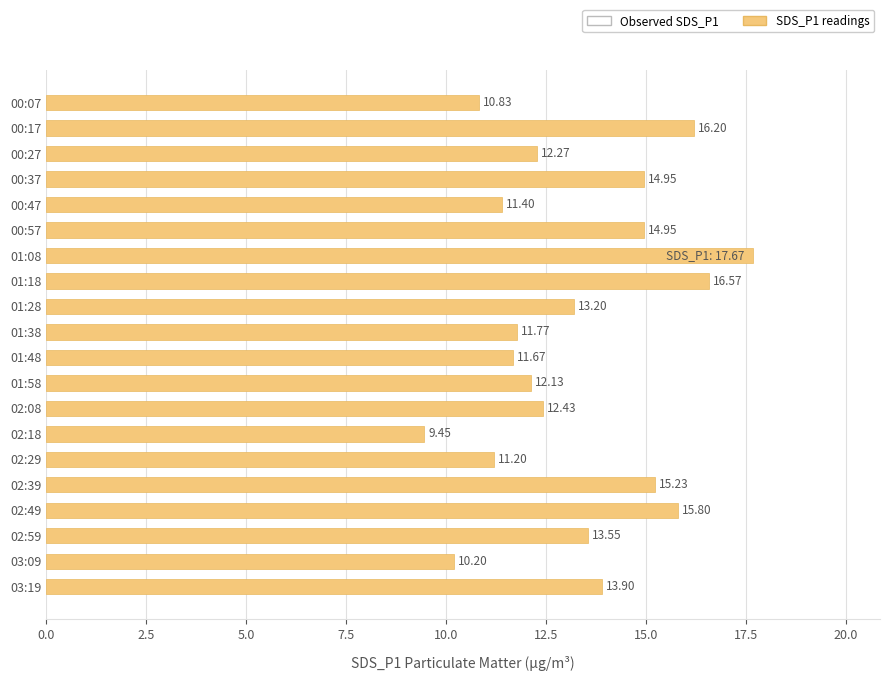

Between 00:47 and 02:29, which is larger?

00:47